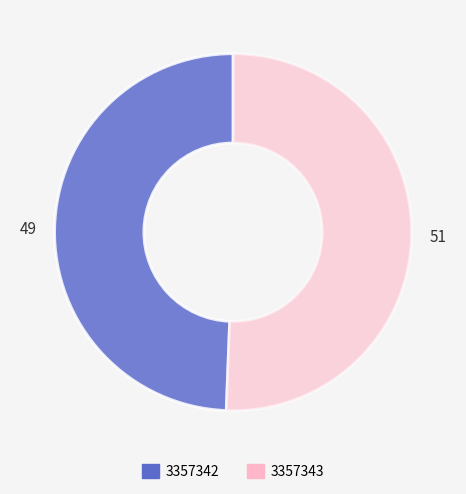

The 3357342 slice represents 49% of the pie. True or false?

True